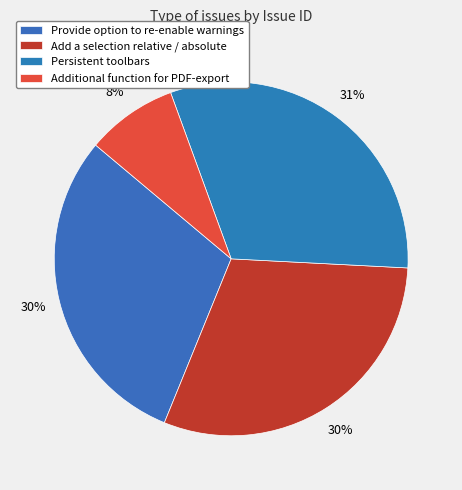

How many slices are in this pie chart?

4